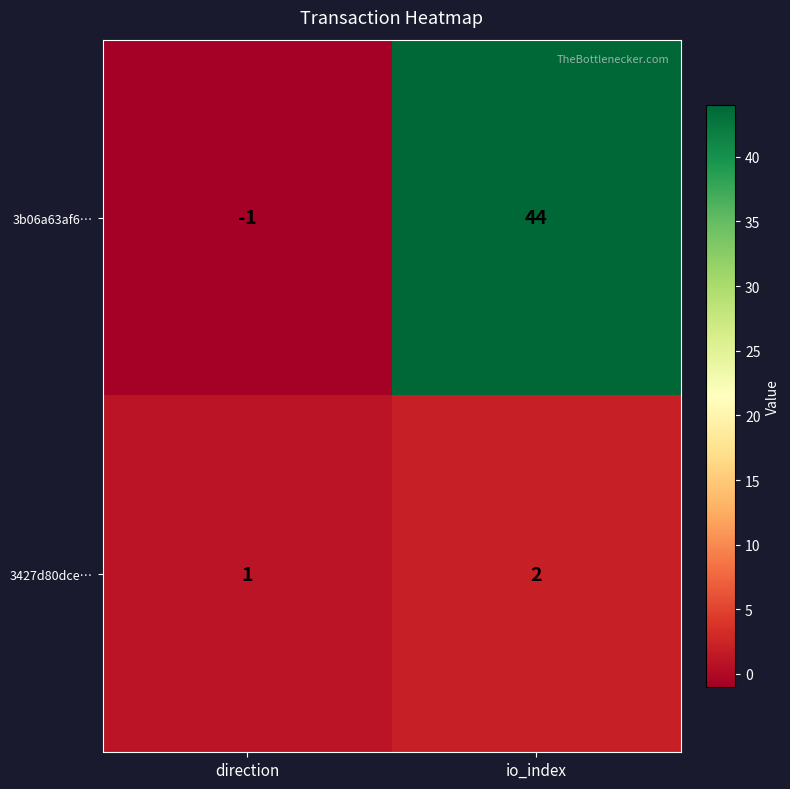

List the series in order of their overall mean, lowest first.

3427d80dce…, 3b06a63af6…